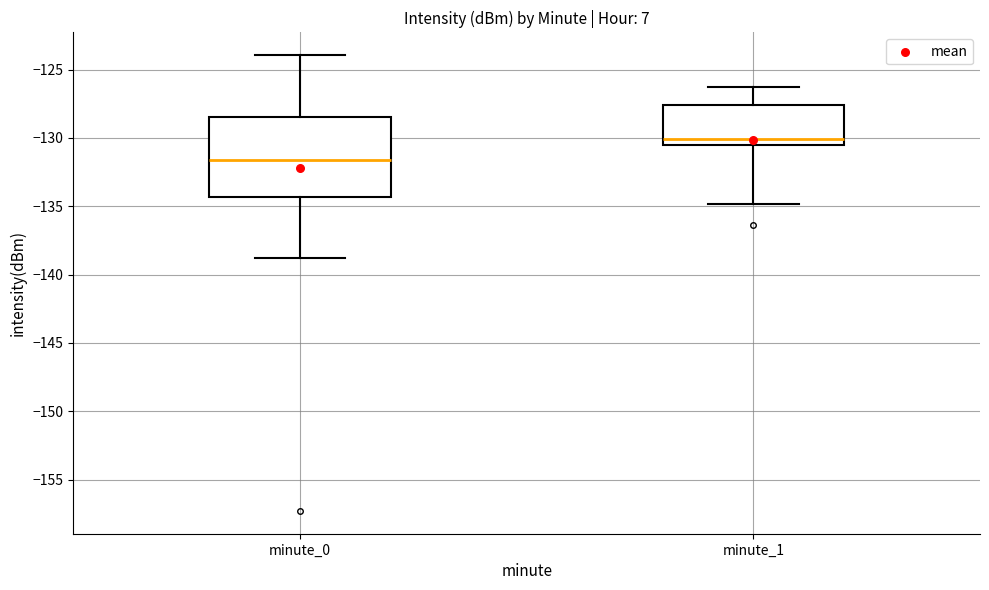

Reading left to right, read every box against the y-axis: the position of its median line, the range the box covers, and the ends of its whiskers. The values are not printed on the chart, so give them approximately, as read against the axis.

minute_0: median -131.5, box -134.5 to -128.5, whiskers -139.0 to -124.0
minute_1: median -130.0, box -130.5 to -127.5, whiskers -135.0 to -126.5